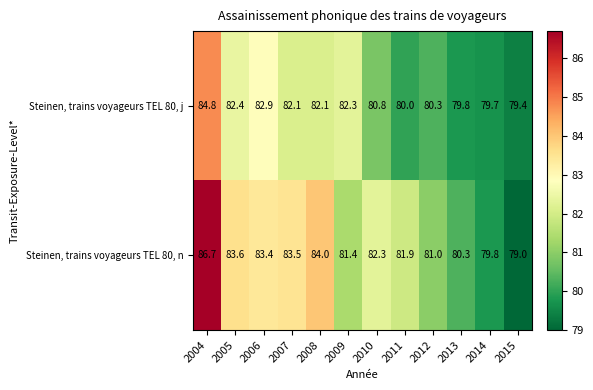

The Steinen, trains voyageurs TEL 80, n series shows 79.0 at 2015. True or false?

True